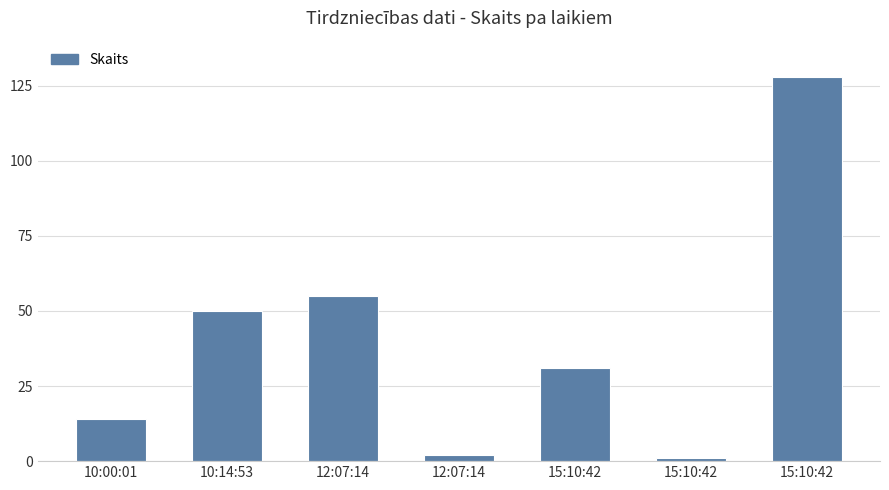

How many series are shown in this chart?

1